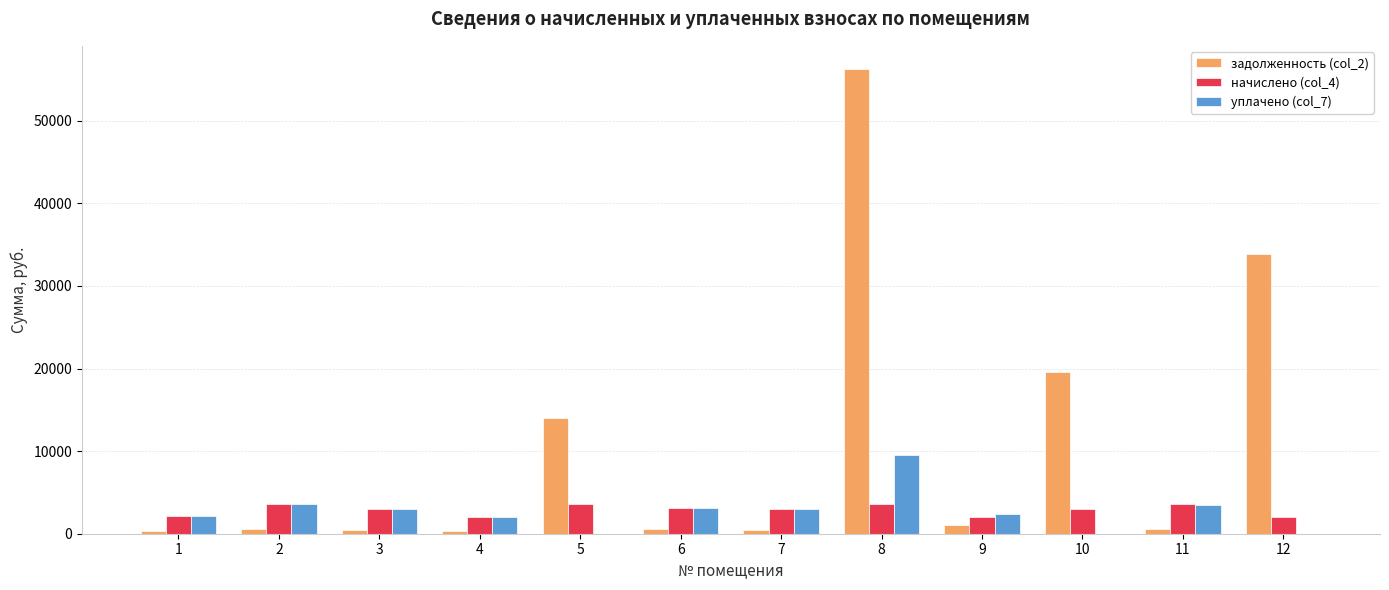

The задолженность (col_2) series shows 599.2 at 2. True or false?

True